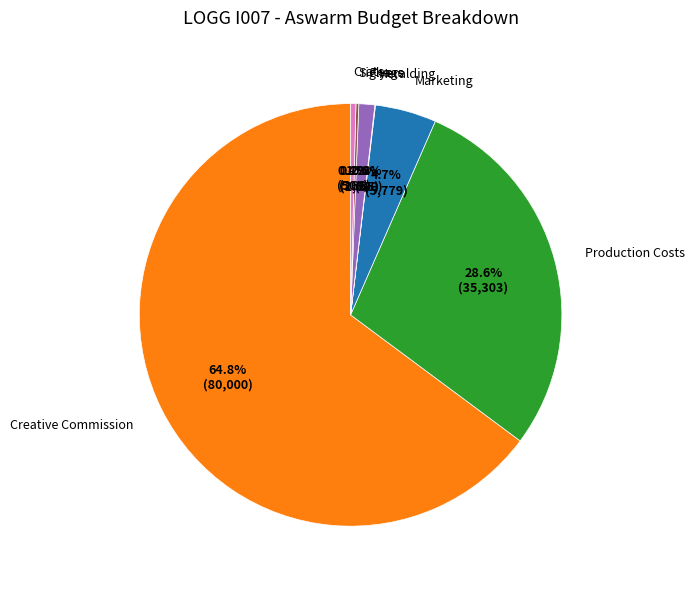

How much of the chart is everything except Production Costs?

71.4%